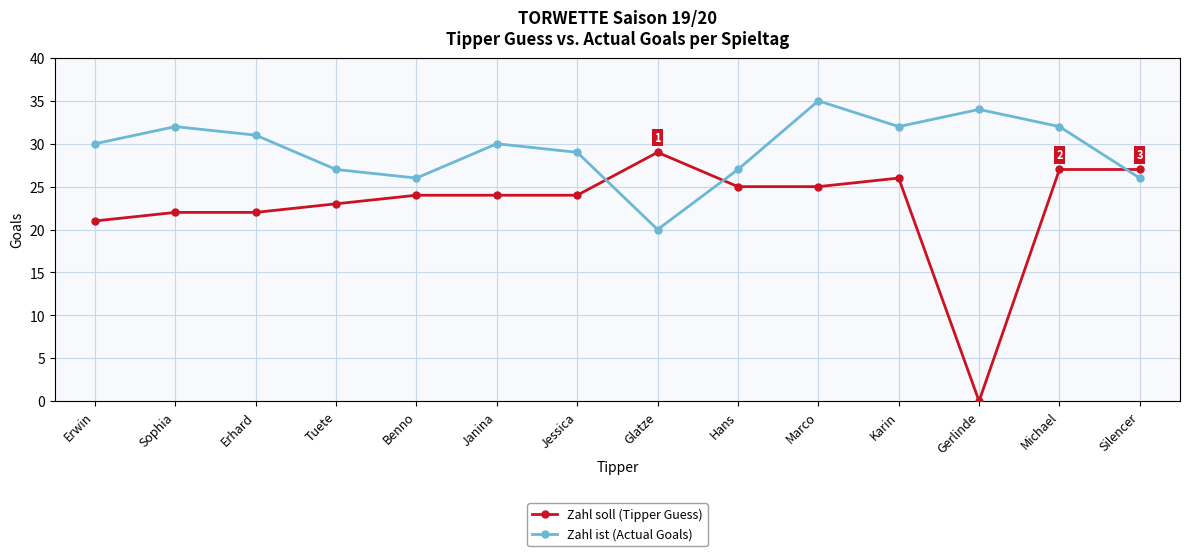

How many interior local peaks does the Zahl ist (Actual Goals) series have?

4